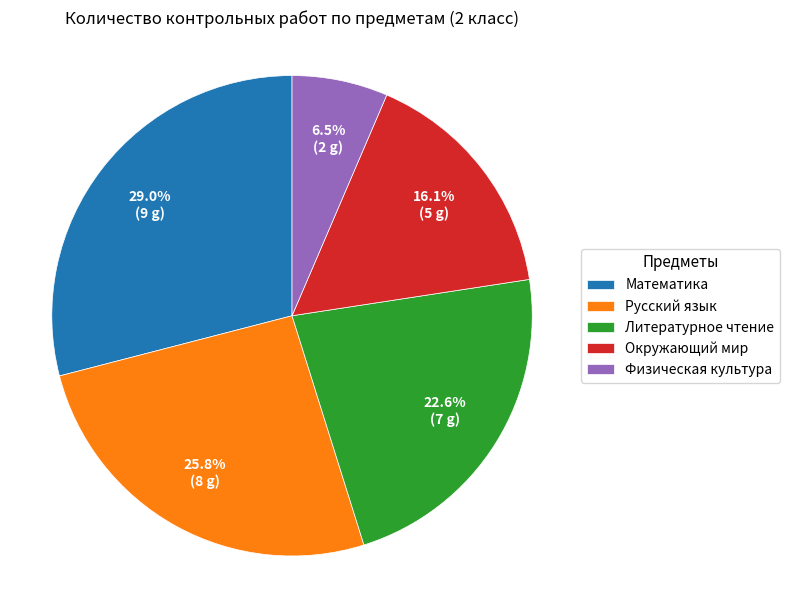

How many segments does this pie chart have?

5